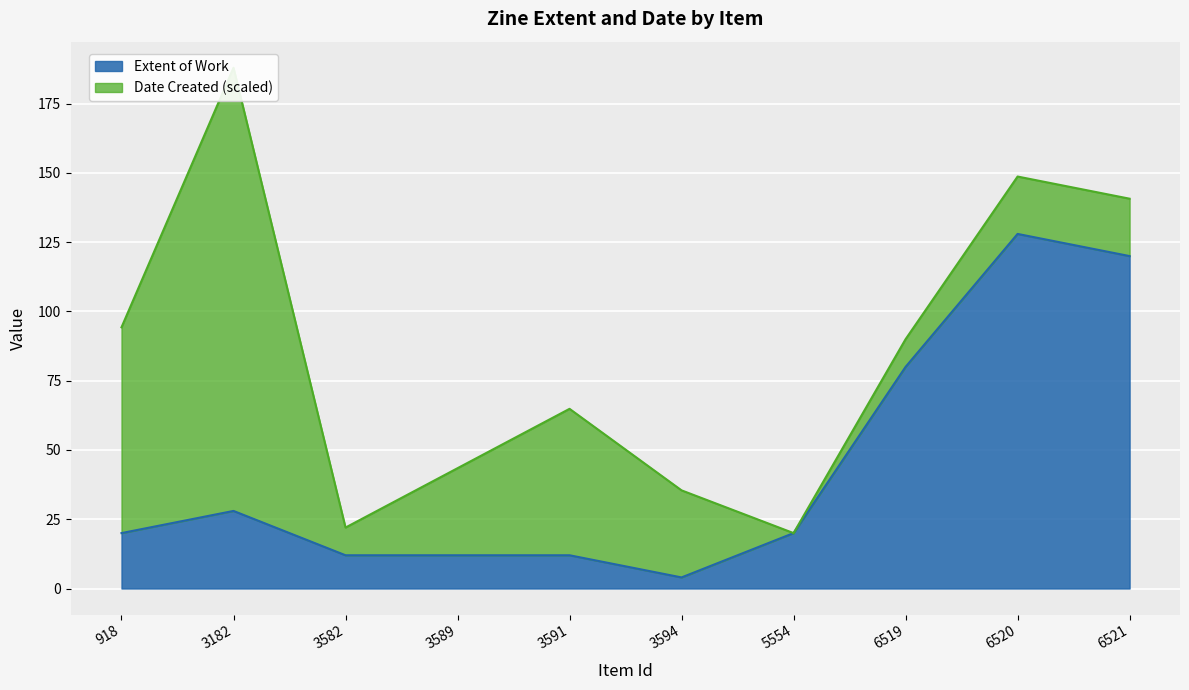

Does the chart display data point markers on the line(s)?

No